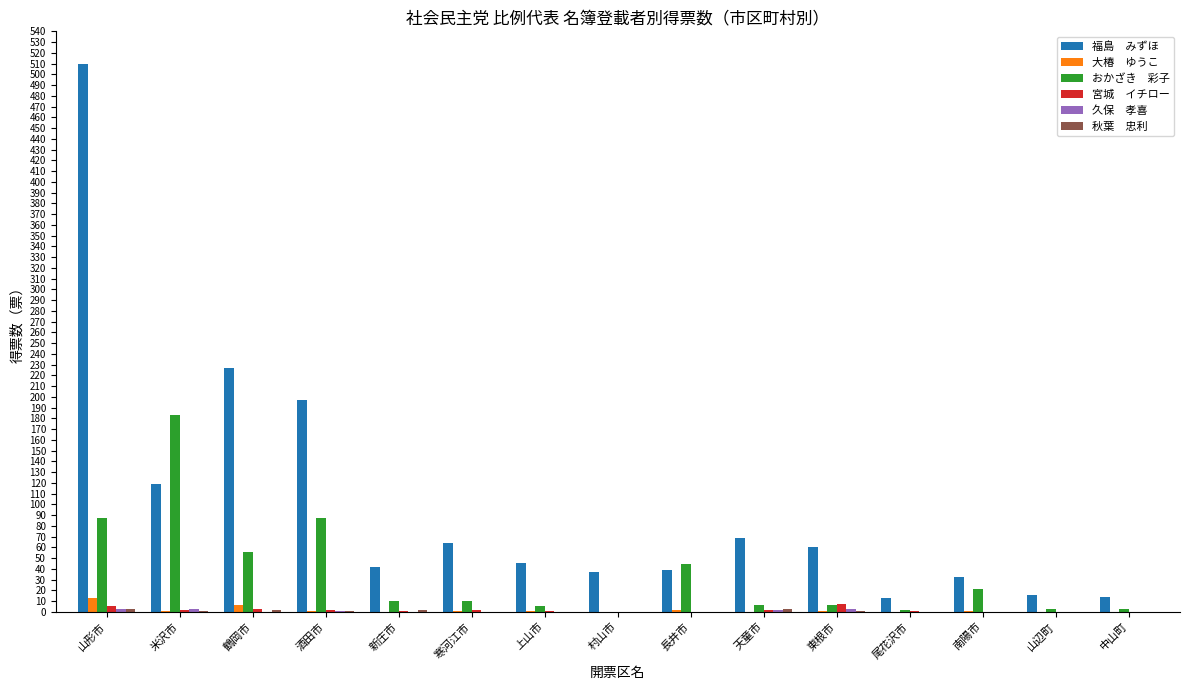

Which label corresponds to the largest value in the chart?

山形市